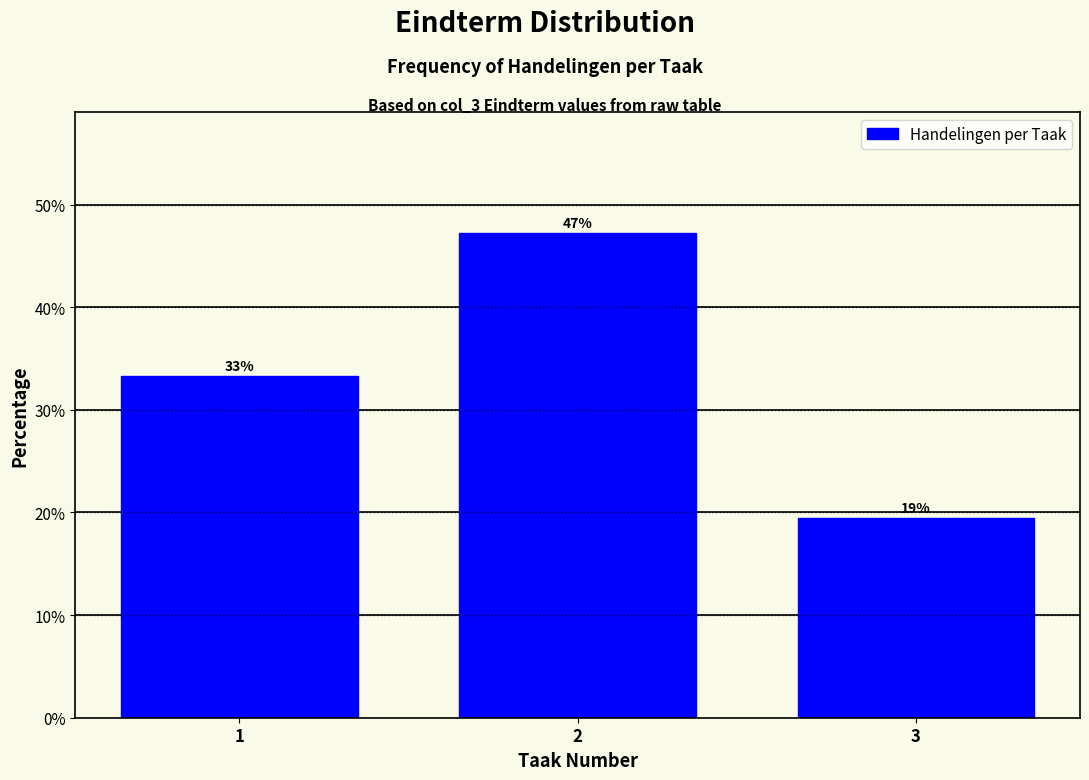

How many bars are there in total?

3